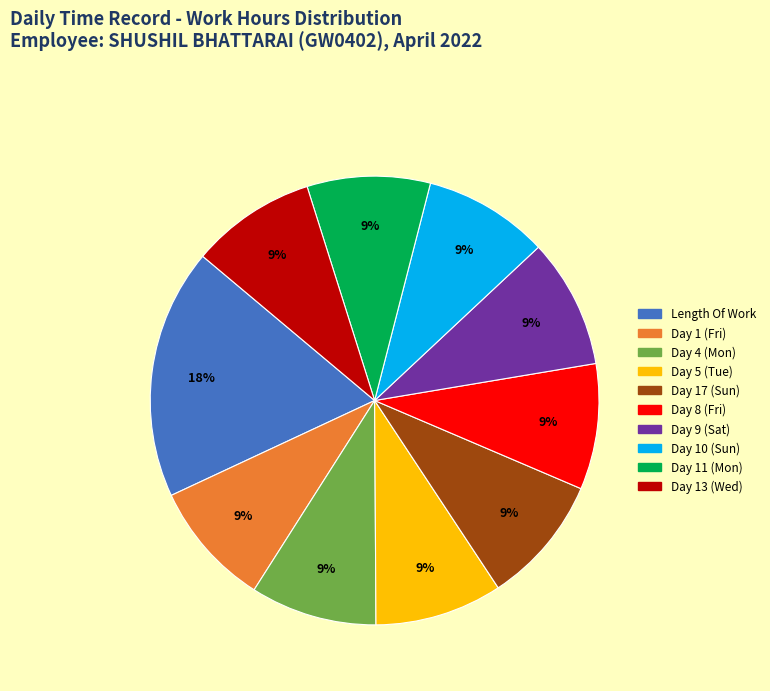

Approximately how many times larger is the value at Day 13 (Wed) compared to Day 11 (Mon)?

1.0